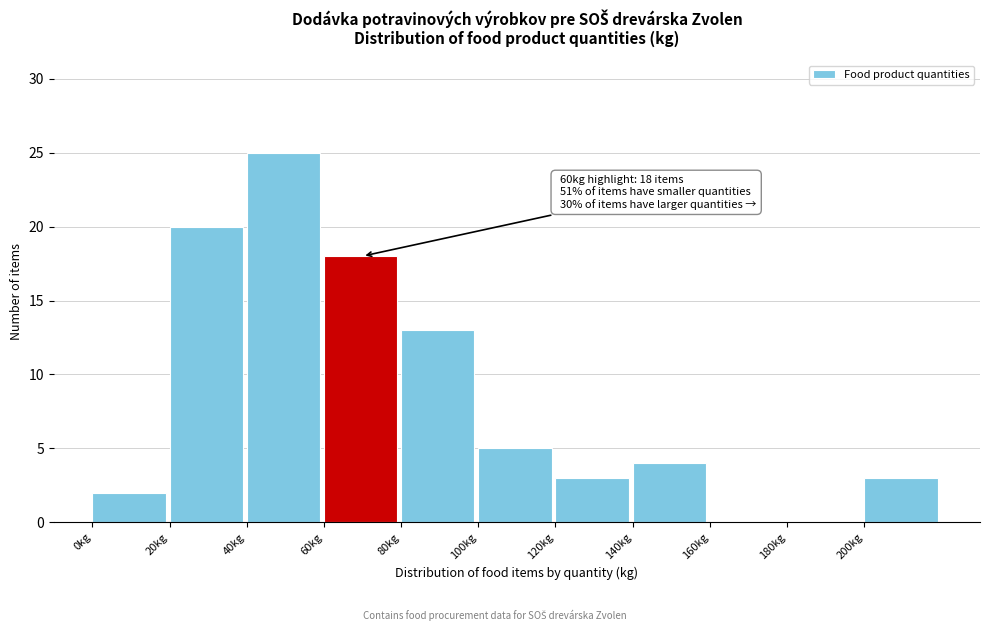

Which range on the x-axis has the tallest bar?

40 to 60